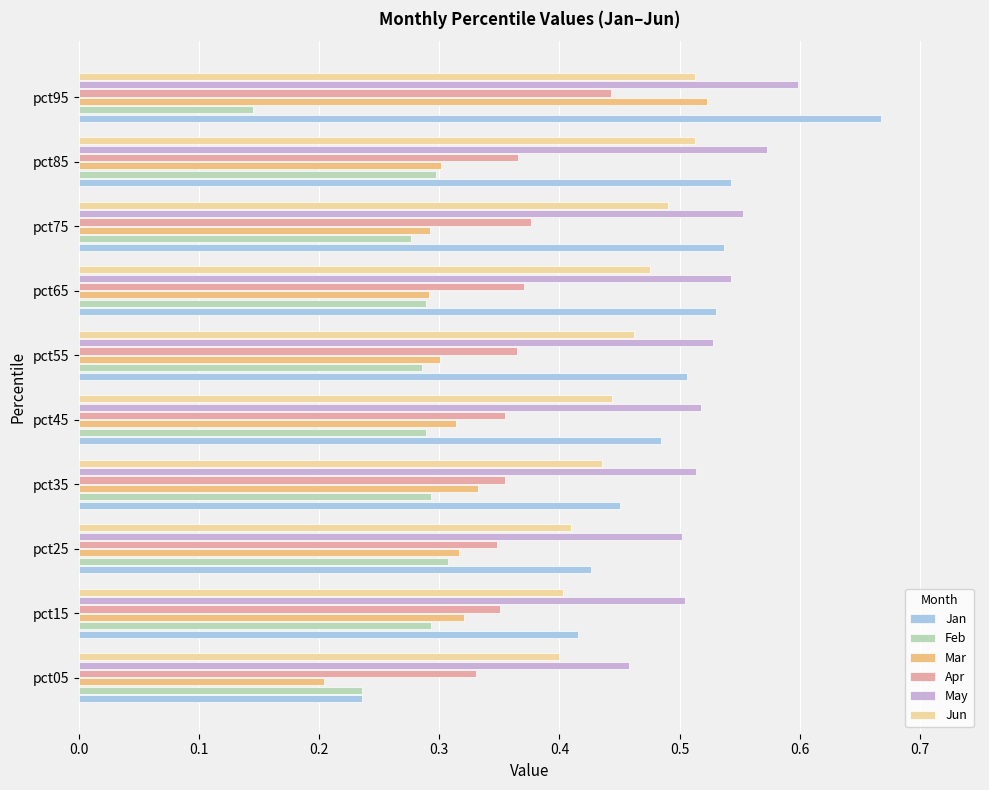

Which series has the largest range (max minus min)?

Jan